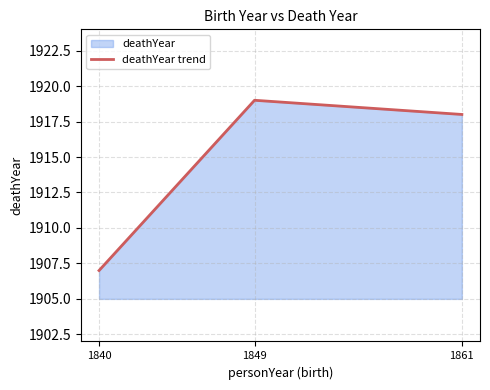

Rank the categories by value from lowest to highest.

1840, 1861, 1849